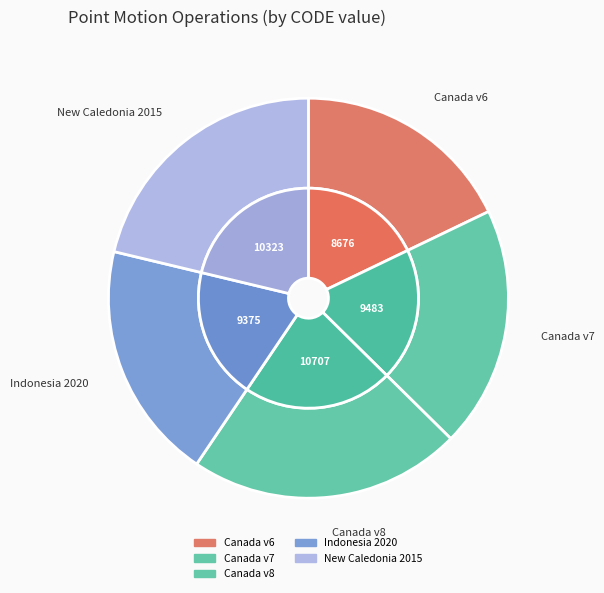

What is the ratio of the value at Canada velocity grid v6 to the value at New Caledonia velocity model 2015?

0.8